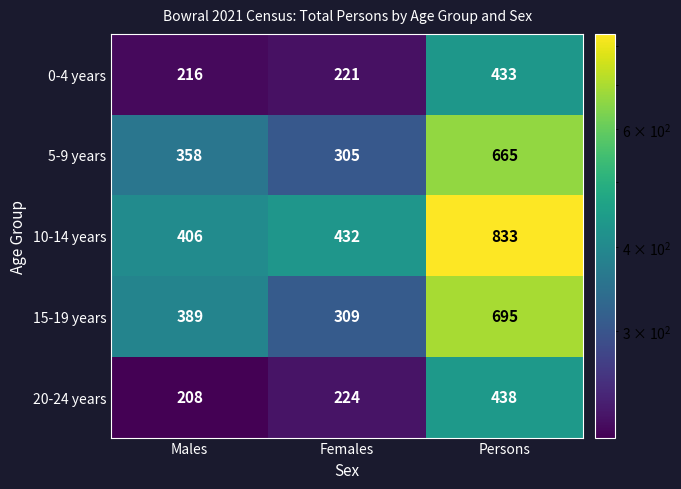

Read the 10-14 years value at Females, to the nearest 50.

450